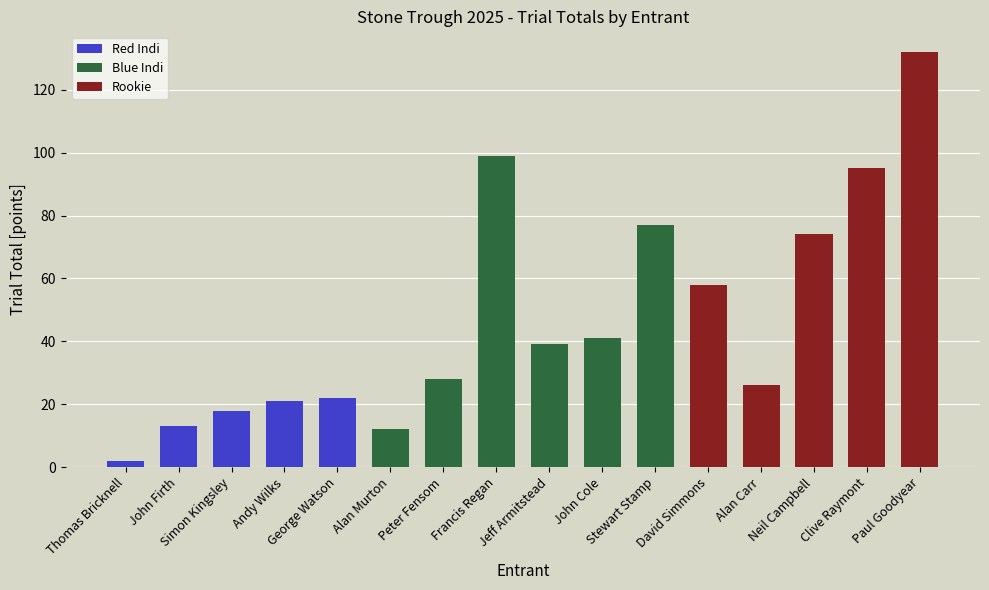

What is the difference between the maximum and minimum values?

130